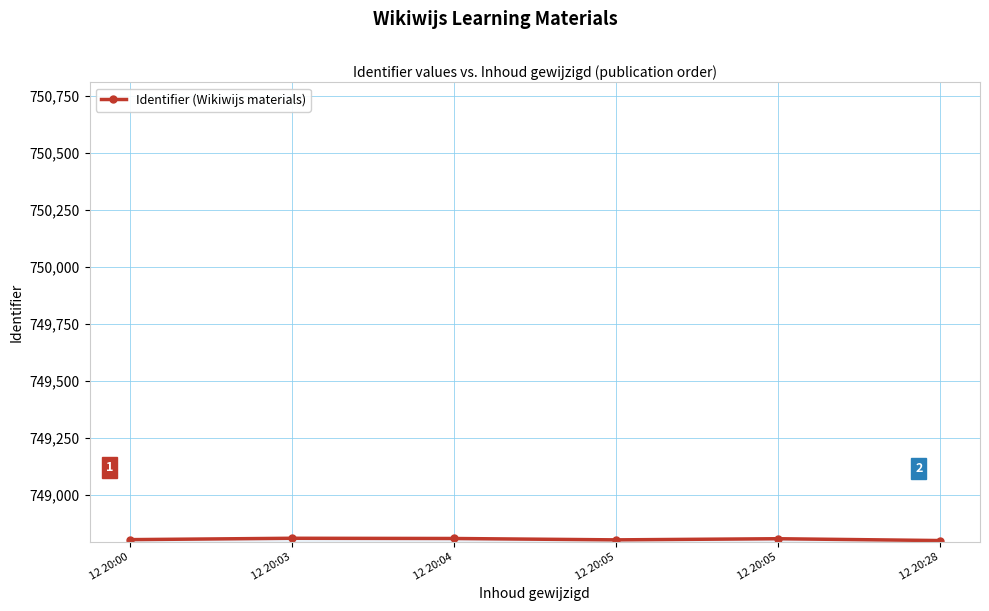

Rank the categories by value from lowest to highest.

12 20:28, 12 20:05, 12 20:00, 12 20:05, 12 20:04, 12 20:03